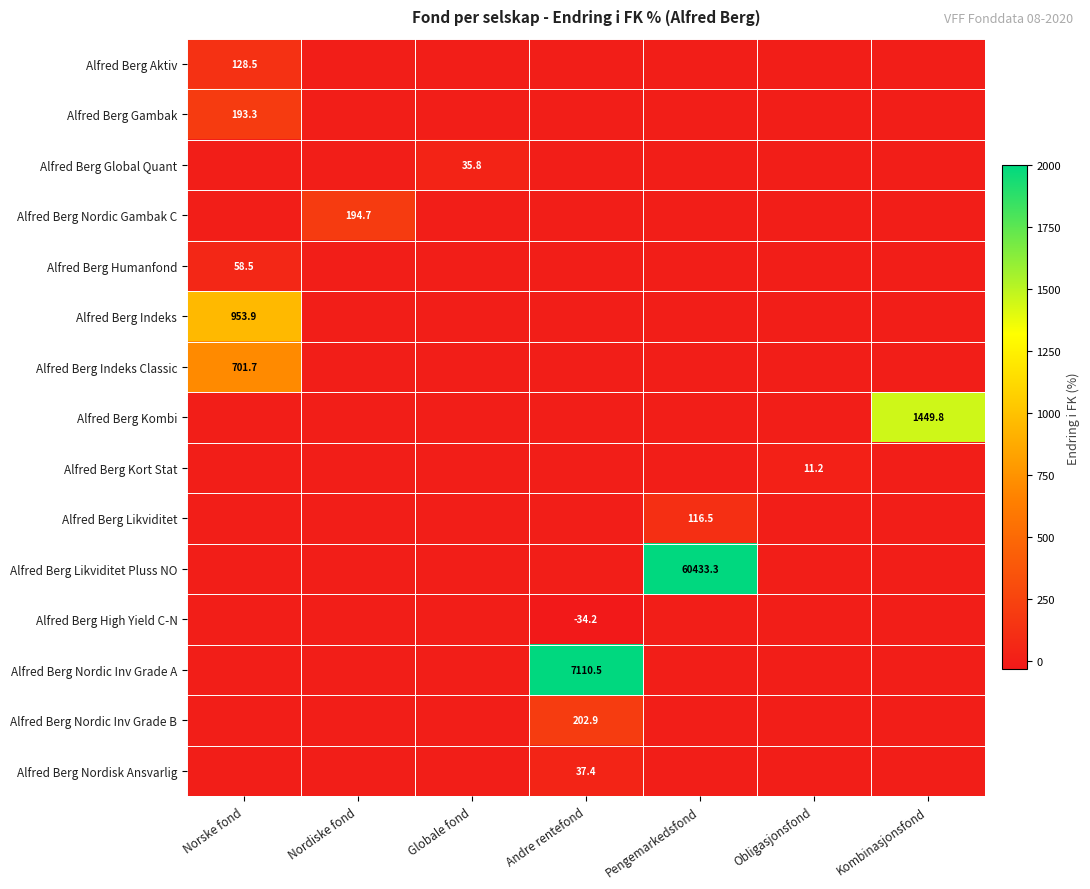

Is the value of Alfred Berg Humanfond at Nordiske fond greater than the value of Alfred Berg Global Quant at Nordiske fond?

No